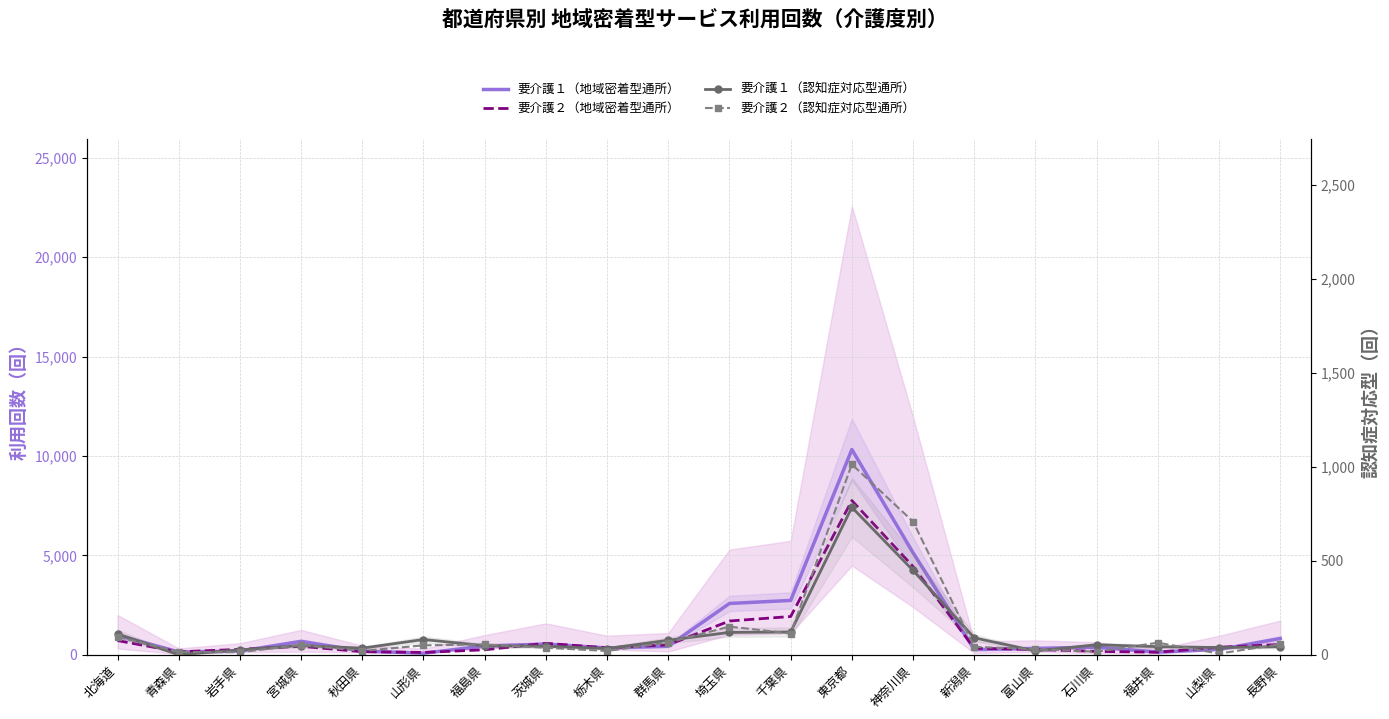

True or false: 要介護１（認知症対応型通所） has more than 1 interior local peaks.

True